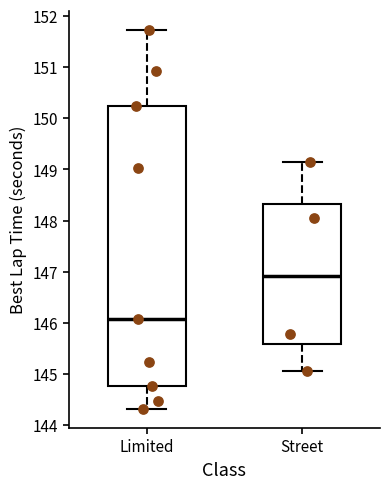

Where is the lower edge of the box for Limited on the y-axis? The values are not printed on the chart, so give them approximately, as read against the axis.

144.8